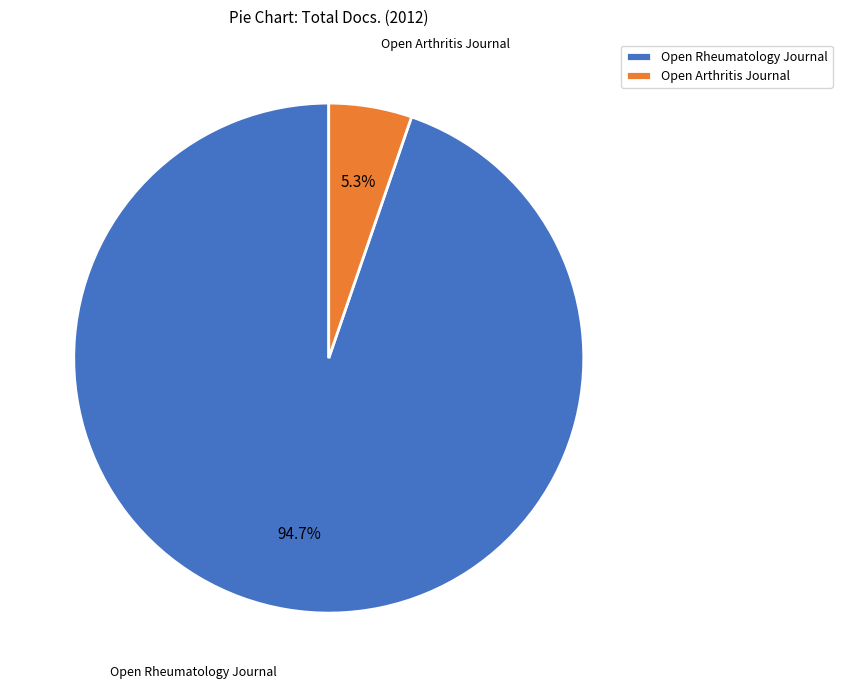

Between Open Rheumatology Journal and Open Arthritis Journal, which is larger?

Open Rheumatology Journal